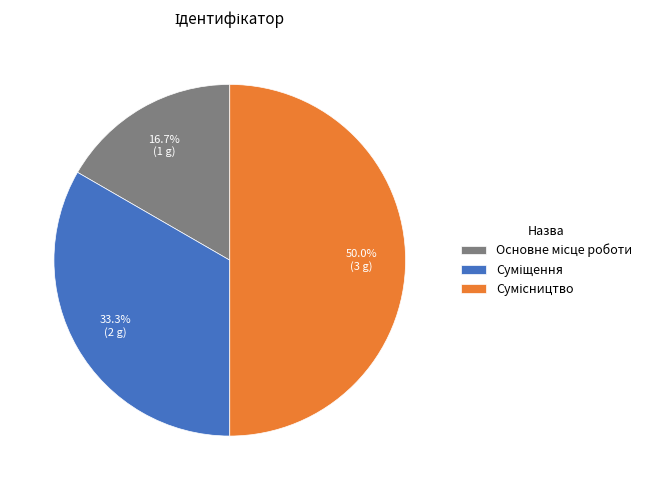

How many slices are in this pie chart?

3